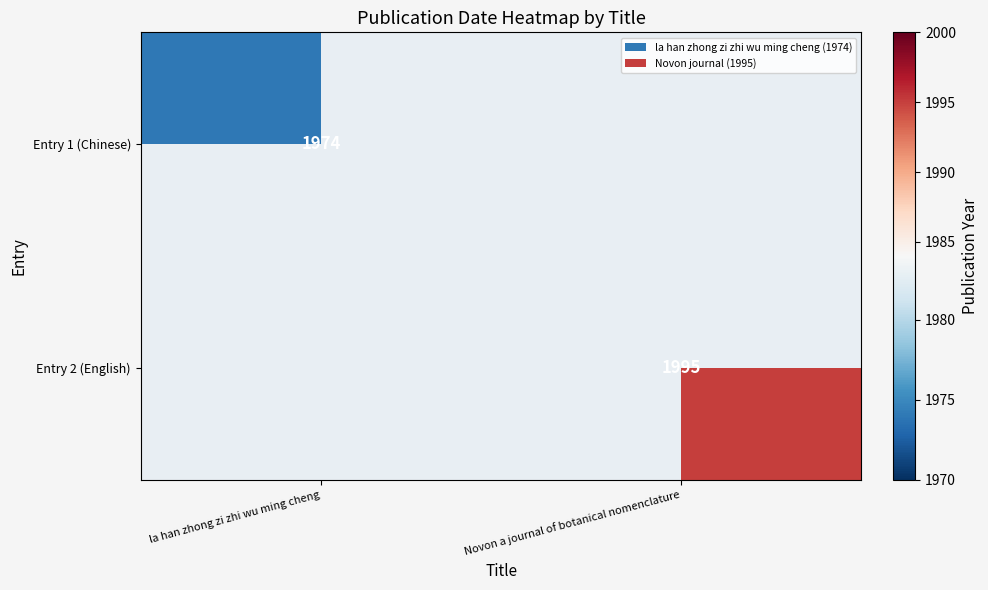

True or false: Entry 2 (English) has a value of 1995 at Novon a journal of botanical nomenclature.

True